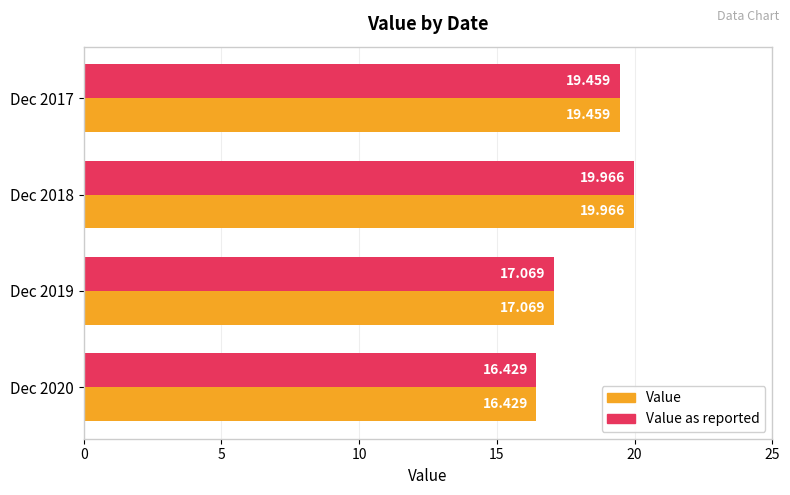

Which category has the highest value in the Value series?

Dec 2018